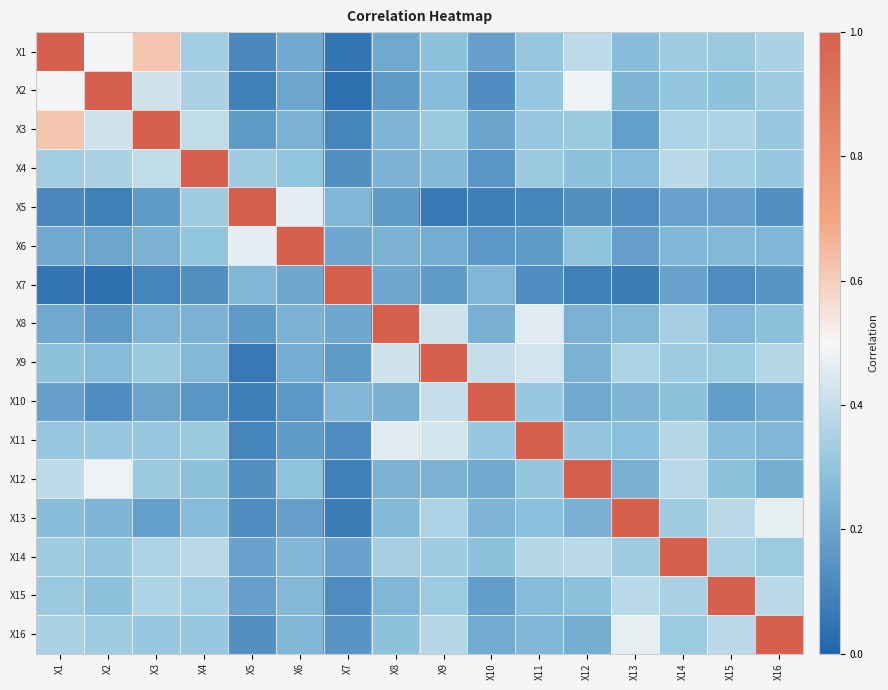

Reading left to right, transcribe all the data shown in this chart.

X1: X1=1.0	X2=0.5	X3=0.6	X4=0.3	X5=0.1	X6=0.2	X7=0.1	X8=0.2	X9=0.3	X10=0.2	X11=0.3	X12=0.4	X13=0.3	X14=0.3	X15=0.3	X16=0.4
X2: X1=0.5	X2=1.0	X3=0.4	X4=0.3	X5=0.1	X6=0.2	X7=0.0	X8=0.2	X9=0.3	X10=0.1	X11=0.3	X12=0.5	X13=0.3	X14=0.3	X15=0.3	X16=0.3
X3: X1=0.6	X2=0.4	X3=1.0	X4=0.4	X5=0.2	X6=0.2	X7=0.1	X8=0.2	X9=0.3	X10=0.2	X11=0.3	X12=0.3	X13=0.2	X14=0.4	X15=0.4	X16=0.3
X4: X1=0.3	X2=0.3	X3=0.4	X4=1.0	X5=0.3	X6=0.3	X7=0.1	X8=0.2	X9=0.3	X10=0.2	X11=0.3	X12=0.3	X13=0.3	X14=0.4	X15=0.3	X16=0.3
X5: X1=0.1	X2=0.1	X3=0.2	X4=0.3	X5=1.0	X6=0.5	X7=0.3	X8=0.2	X9=0.1	X10=0.1	X11=0.1	X12=0.1	X13=0.1	X14=0.2	X15=0.2	X16=0.1
X6: X1=0.2	X2=0.2	X3=0.2	X4=0.3	X5=0.5	X6=1.0	X7=0.2	X8=0.2	X9=0.2	X10=0.2	X11=0.2	X12=0.3	X13=0.2	X14=0.3	X15=0.3	X16=0.3
X7: X1=0.1	X2=0.0	X3=0.1	X4=0.1	X5=0.3	X6=0.2	X7=1.0	X8=0.2	X9=0.2	X10=0.3	X11=0.1	X12=0.1	X13=0.1	X14=0.2	X15=0.1	X16=0.2
X8: X1=0.2	X2=0.2	X3=0.2	X4=0.2	X5=0.2	X6=0.2	X7=0.2	X8=1.0	X9=0.4	X10=0.2	X11=0.5	X12=0.2	X13=0.3	X14=0.3	X15=0.3	X16=0.3
X9: X1=0.3	X2=0.3	X3=0.3	X4=0.3	X5=0.1	X6=0.2	X7=0.2	X8=0.4	X9=1.0	X10=0.4	X11=0.4	X12=0.2	X13=0.4	X14=0.3	X15=0.3	X16=0.4
X10: X1=0.2	X2=0.1	X3=0.2	X4=0.2	X5=0.1	X6=0.2	X7=0.3	X8=0.2	X9=0.4	X10=1.0	X11=0.3	X12=0.2	X13=0.3	X14=0.3	X15=0.2	X16=0.2
X11: X1=0.3	X2=0.3	X3=0.3	X4=0.3	X5=0.1	X6=0.2	X7=0.1	X8=0.5	X9=0.4	X10=0.3	X11=1.0	X12=0.3	X13=0.3	X14=0.4	X15=0.3	X16=0.3
X12: X1=0.4	X2=0.5	X3=0.3	X4=0.3	X5=0.1	X6=0.3	X7=0.1	X8=0.2	X9=0.2	X10=0.2	X11=0.3	X12=1.0	X13=0.2	X14=0.4	X15=0.3	X16=0.2
X13: X1=0.3	X2=0.3	X3=0.2	X4=0.3	X5=0.1	X6=0.2	X7=0.1	X8=0.3	X9=0.4	X10=0.3	X11=0.3	X12=0.2	X13=1.0	X14=0.3	X15=0.4	X16=0.5
X14: X1=0.3	X2=0.3	X3=0.4	X4=0.4	X5=0.2	X6=0.3	X7=0.2	X8=0.3	X9=0.3	X10=0.3	X11=0.4	X12=0.4	X13=0.3	X14=1.0	X15=0.4	X16=0.3
X15: X1=0.3	X2=0.3	X3=0.4	X4=0.3	X5=0.2	X6=0.3	X7=0.1	X8=0.3	X9=0.3	X10=0.2	X11=0.3	X12=0.3	X13=0.4	X14=0.4	X15=1.0	X16=0.4
X16: X1=0.4	X2=0.3	X3=0.3	X4=0.3	X5=0.1	X6=0.3	X7=0.2	X8=0.3	X9=0.4	X10=0.2	X11=0.3	X12=0.2	X13=0.5	X14=0.3	X15=0.4	X16=1.0